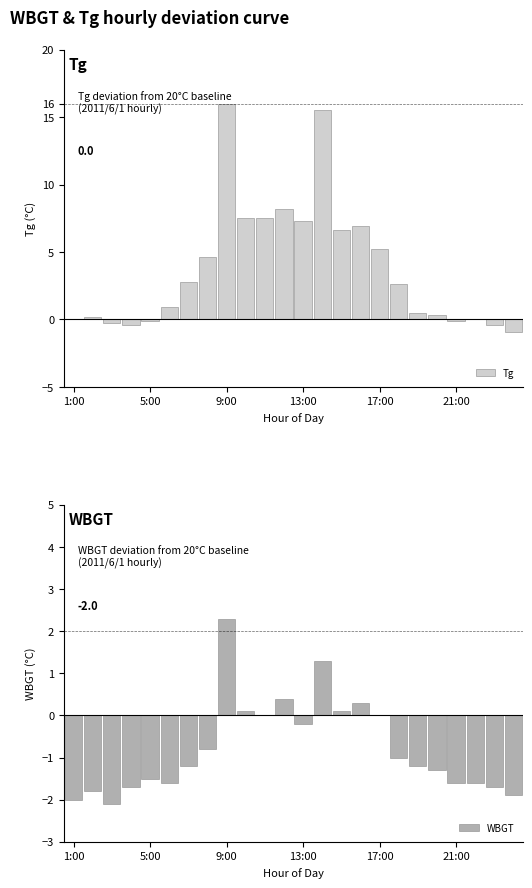

What is the value of the Tg bar at the 17th from the left?

5.2